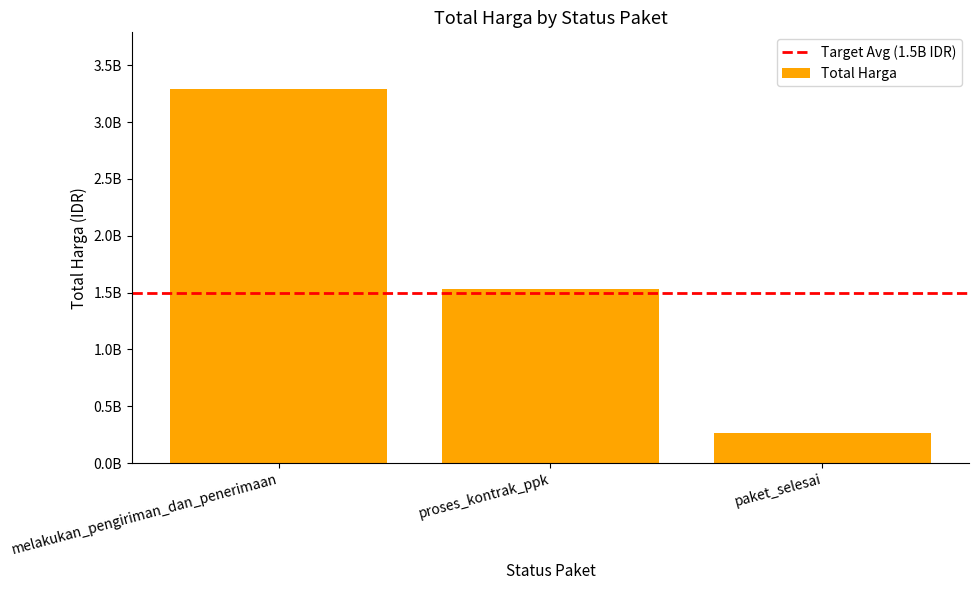

At which category does the chart reach its minimum across all series?

paket_selesai